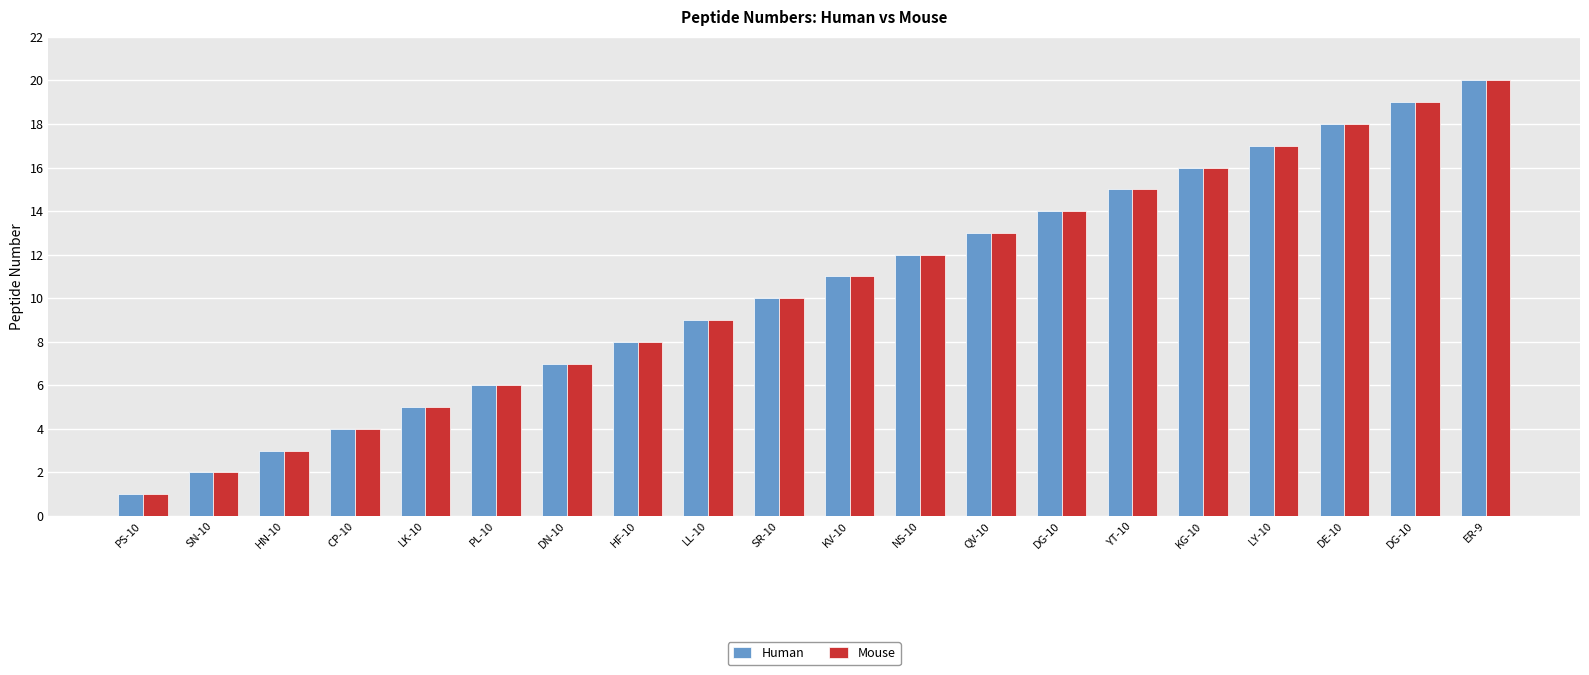

Reading left to right, what are all the values shown in this chart?

Human: PS-10=1	SN-10=2	HN-10=3	CP-10=4	LK-10=5	PL-10=6	DN-10=7	HF-10=8	LL-10=9	SR-10=10	KV-10=11	NS-10=12	QV-10=13	DG-10=14	YT-10=15	KG-10=16	LY-10=17	DE-10=18	DG-10=19	ER-9=20
Mouse: PS-10=1	SN-10=2	HN-10=3	CP-10=4	LK-10=5	PL-10=6	DN-10=7	HF-10=8	LL-10=9	SR-10=10	KV-10=11	NS-10=12	QV-10=13	DG-10=14	YT-10=15	KG-10=16	LY-10=17	DE-10=18	DG-10=19	ER-9=20